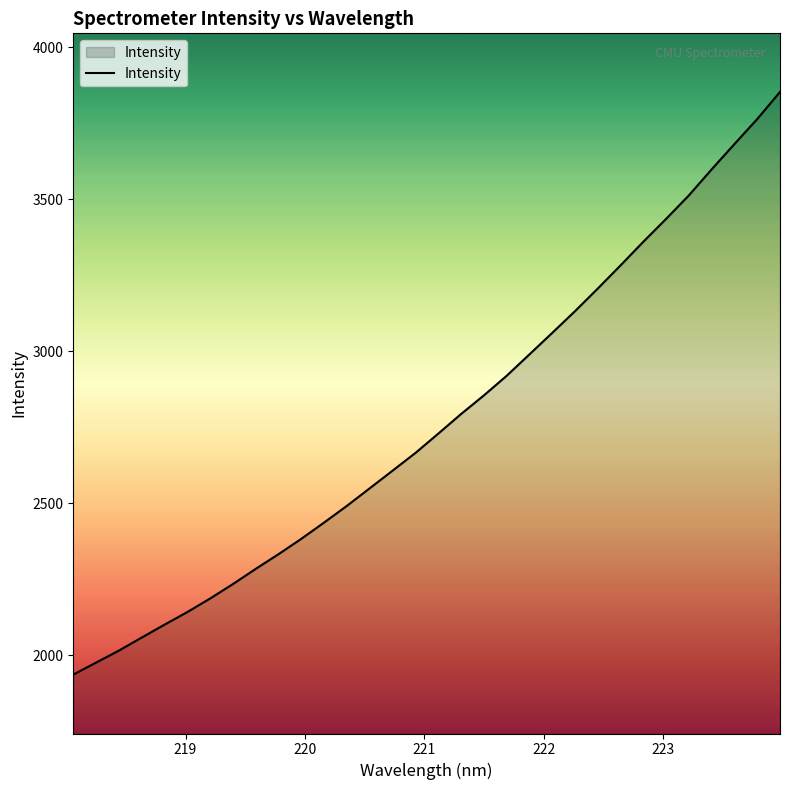

What is the smallest value displayed?

1937.2